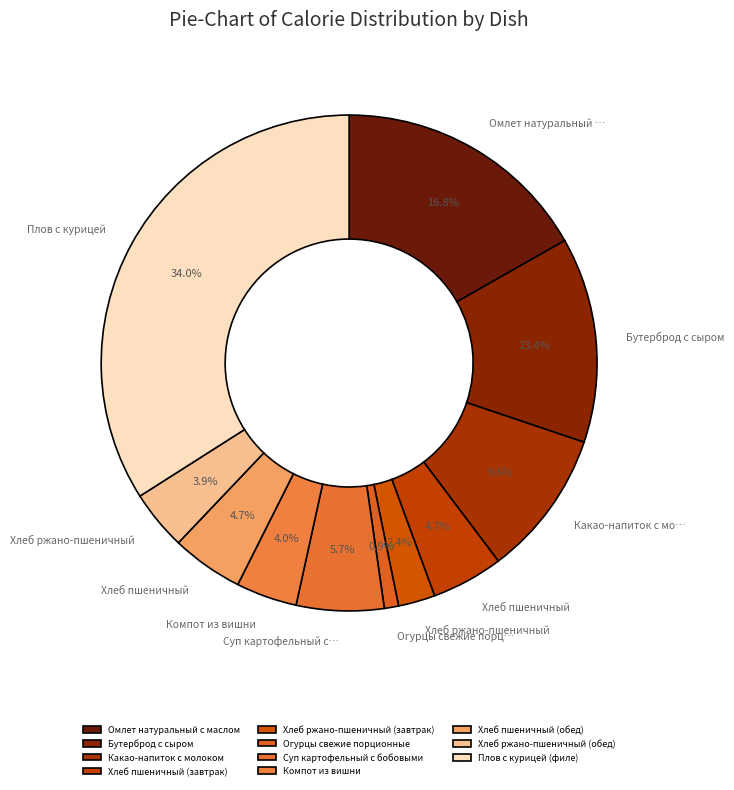

Count the number of slices in the pie.

11